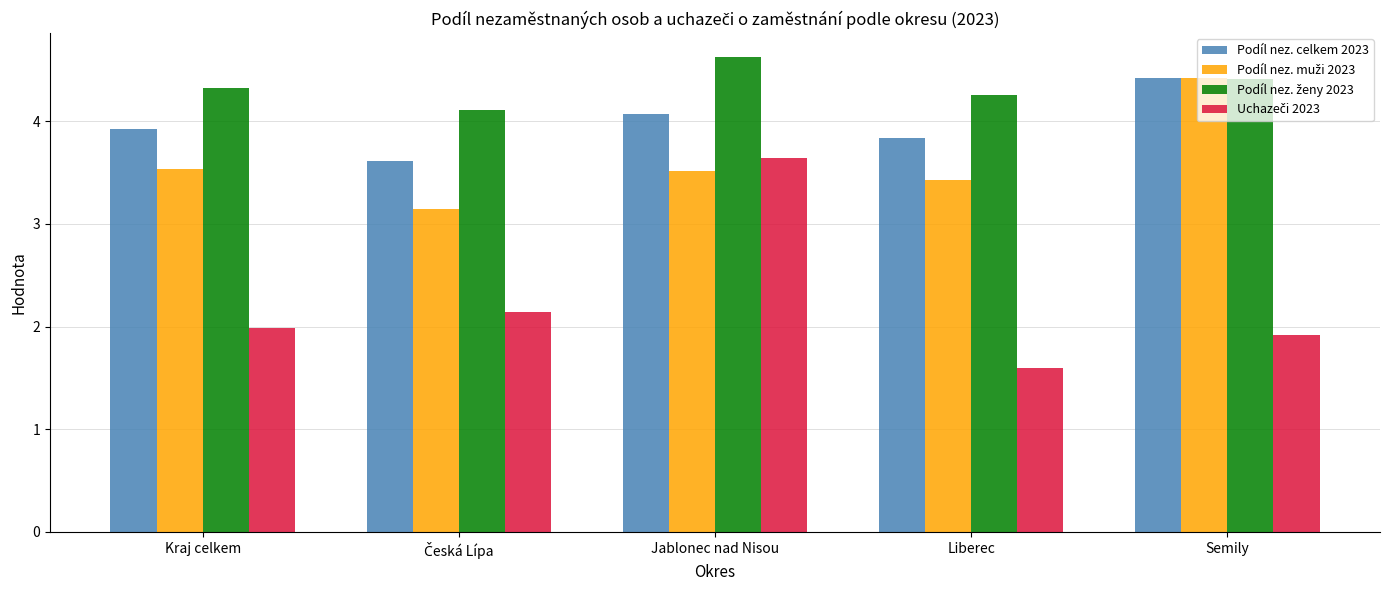

What is the spread (max minus min) of values at Semily?

2.5